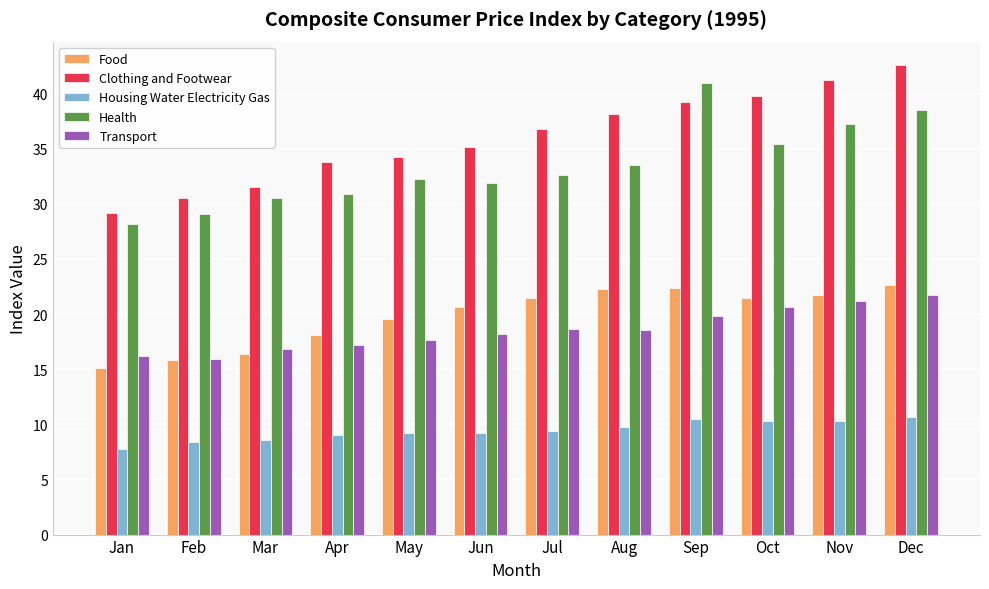

How many values in the Clothing and Footwear series are below 36?

6